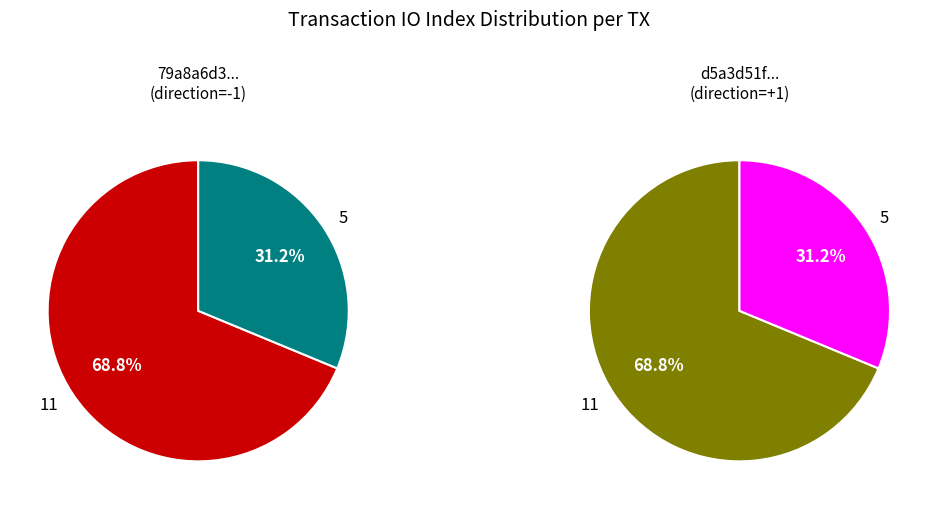

What percentage is the io_index=11 slice, to the nearest percent?

69%